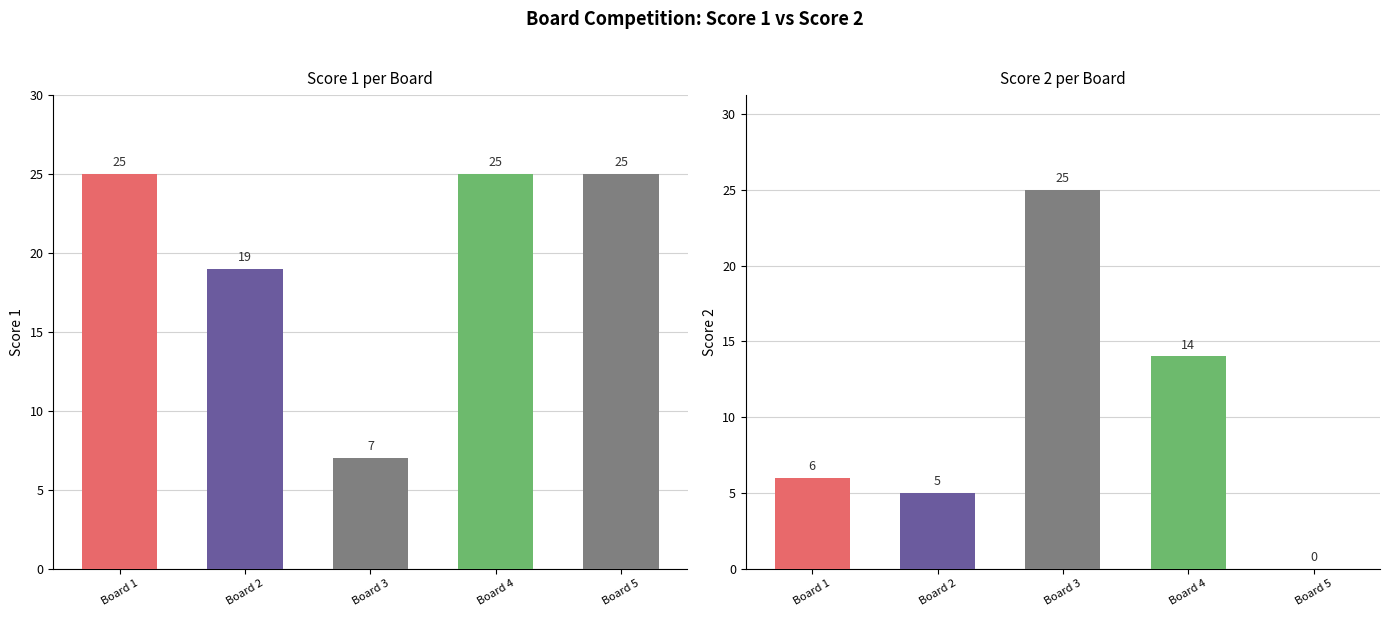

What is the value of the Score 1 bar at the 1st from the left?

25